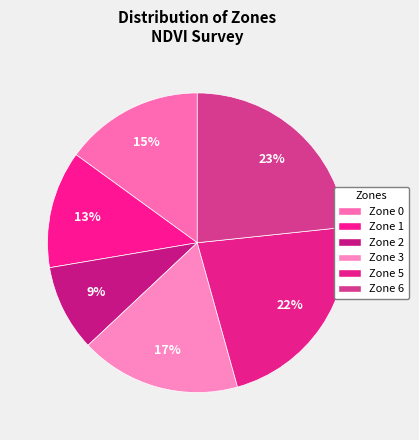

How many segments does this pie chart have?

6